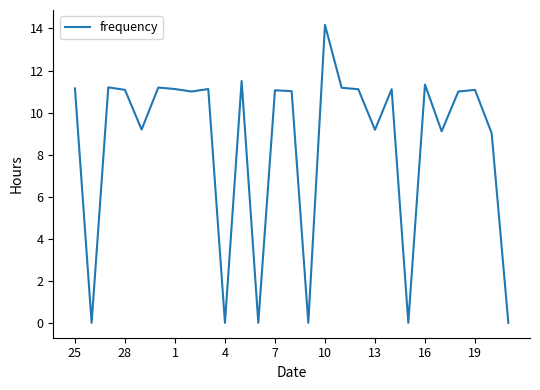

What is the difference between the maximum and minimum values?

14.2